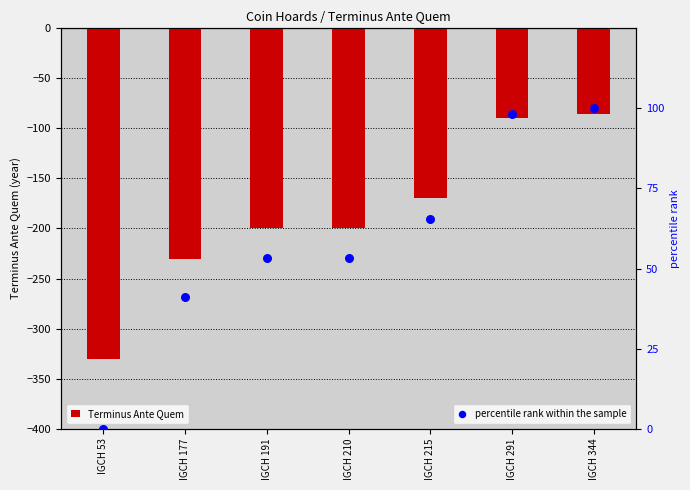

At which category is the sum across all series the highest?

IGCH 344